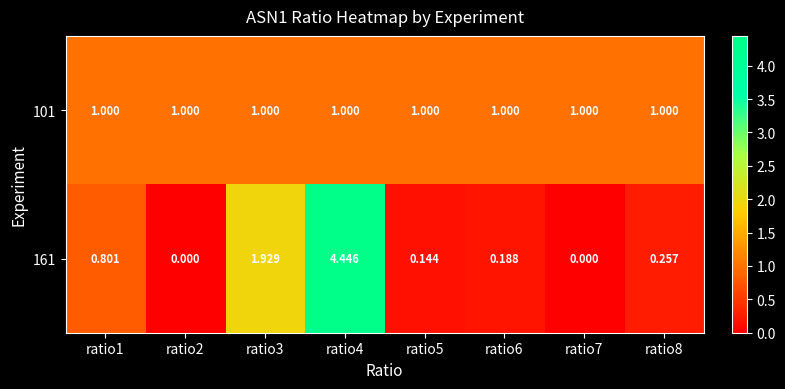

Is the value of 101 at ratio8 greater than the value of 161 at ratio5?

Yes